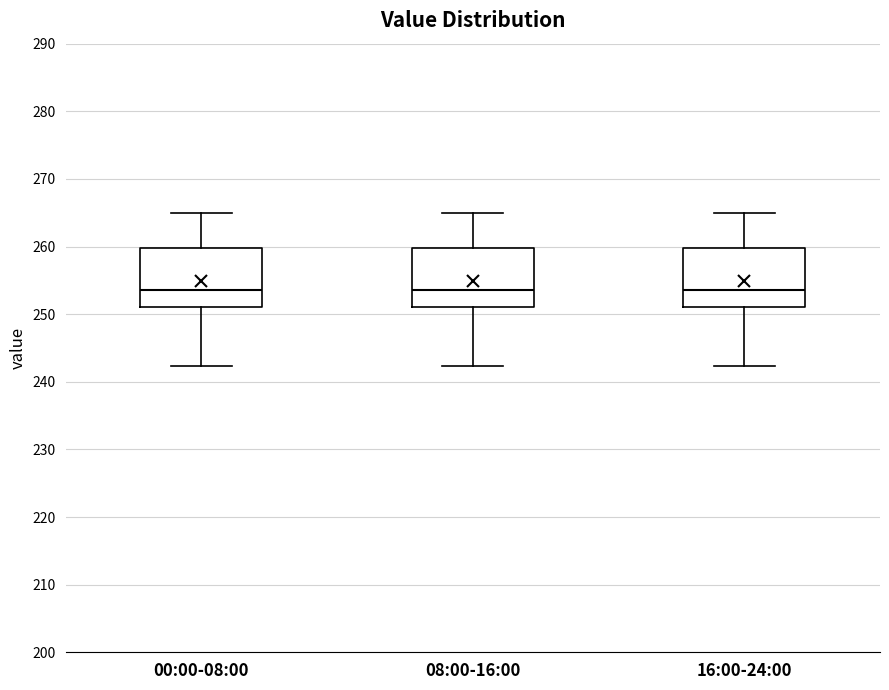

Reading left to right, transcribe this box plot: for each box, give where its median line is, the range the box spans, and where its two whiskers end, as read against the y-axis. The values are not printed on the chart, so give them approximately, as read against the axis.

00:00-08:00: median 254, box 251 to 260, whiskers 242 to 265
08:00-16:00: median 254, box 251 to 260, whiskers 242 to 265
16:00-24:00: median 254, box 251 to 260, whiskers 242 to 265